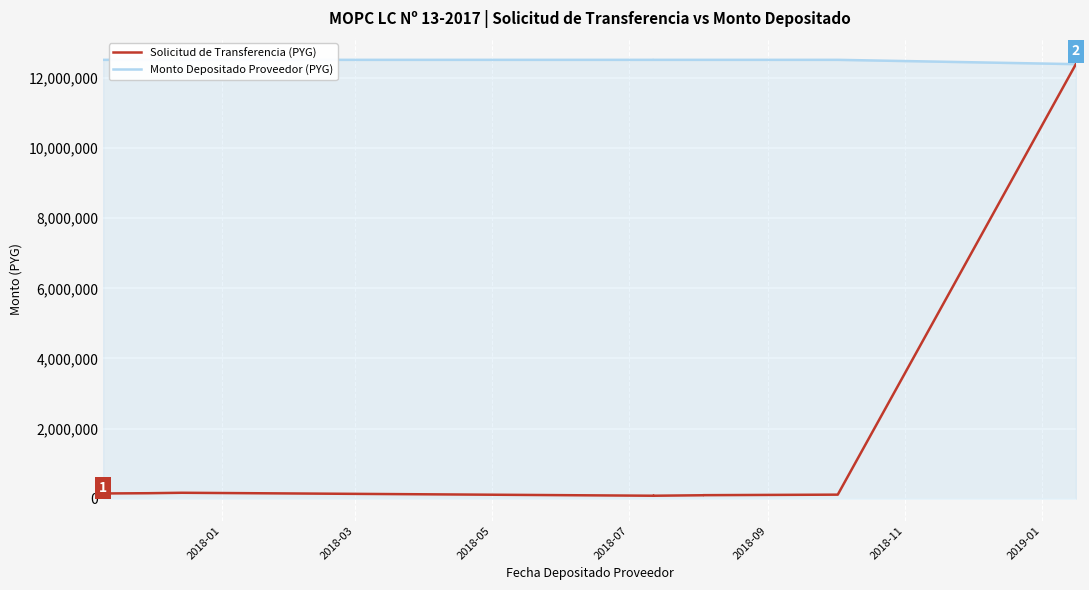

Reading left to right, list all the values displayed in this chart.

Solicitud de Transferencia (PYG): 148466	155700	168131	83698	83680	83698	97609	99618	114687	12394819	12394819
Monto Depositado Proveedor (PYG): 12518134	12518134	12518134	12518133	12518134	12518134	12518134	12518134	12518134	12394819	12394819